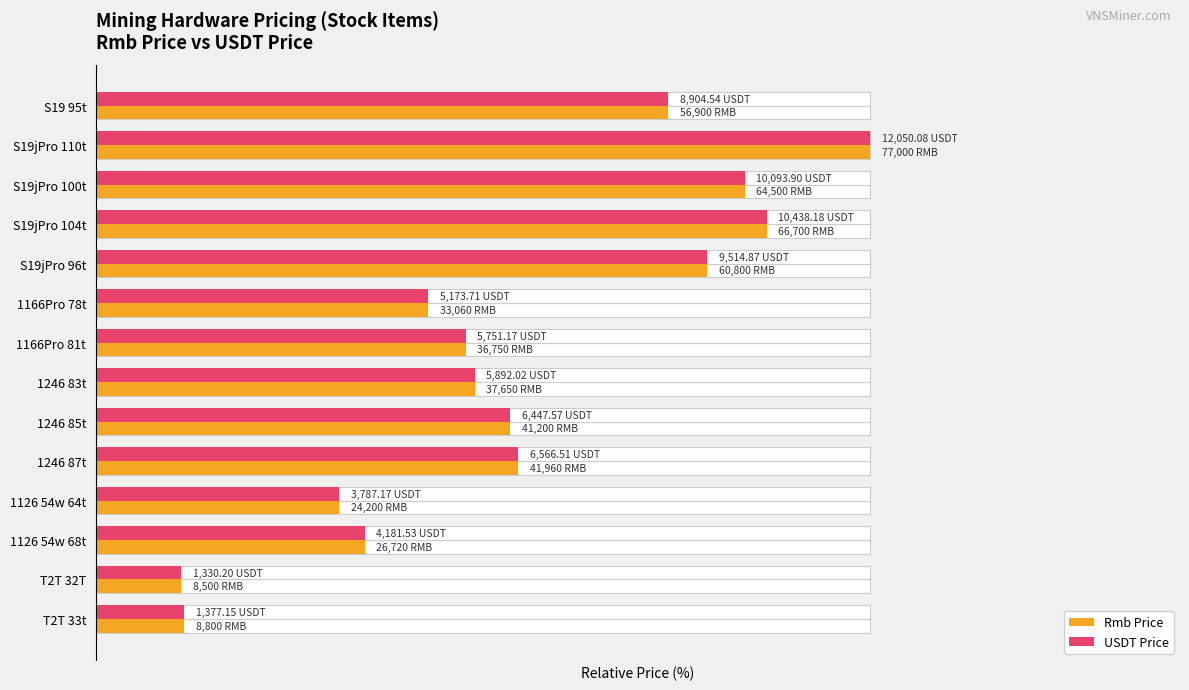

What is the sum of all Rmb Price values?

759.4